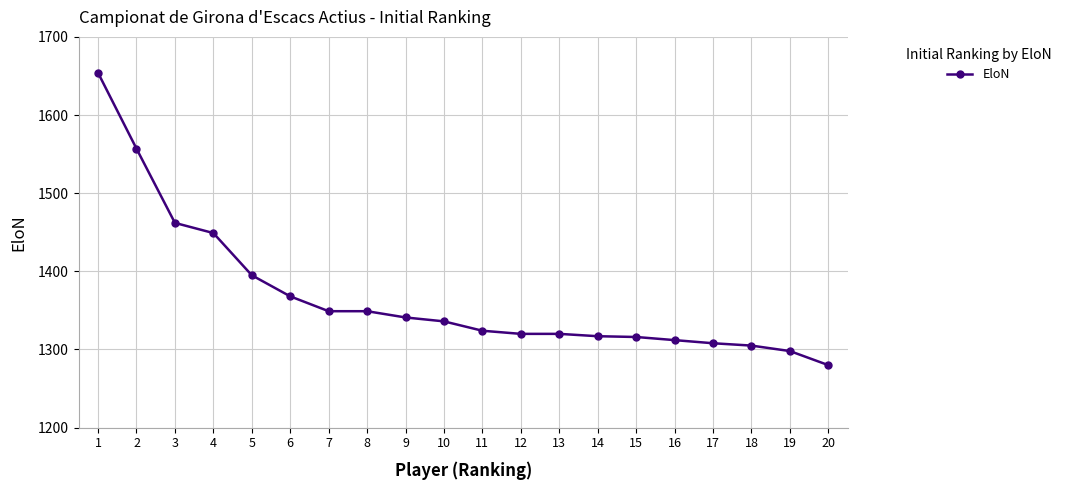

At which category does the chart reach its minimum across all series?

20